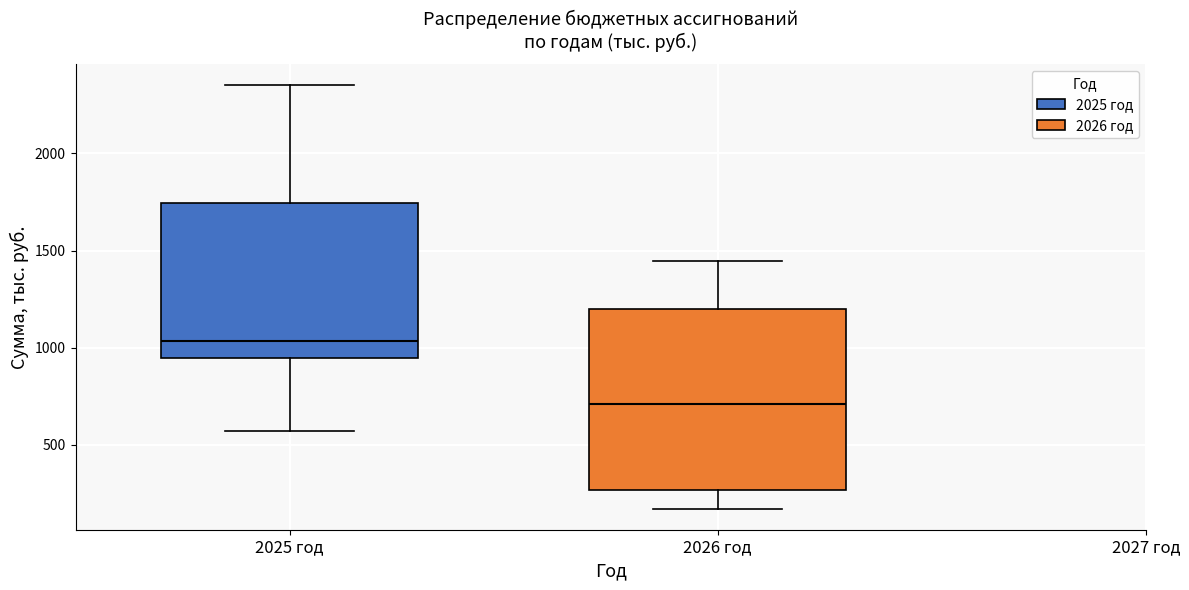

Which box has the lowest median line?

2026 год